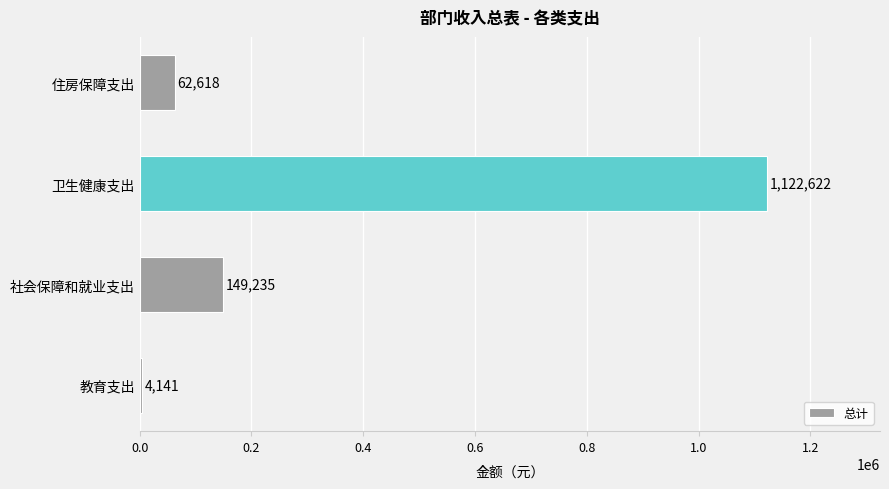

How many distinct data groups are displayed?

1